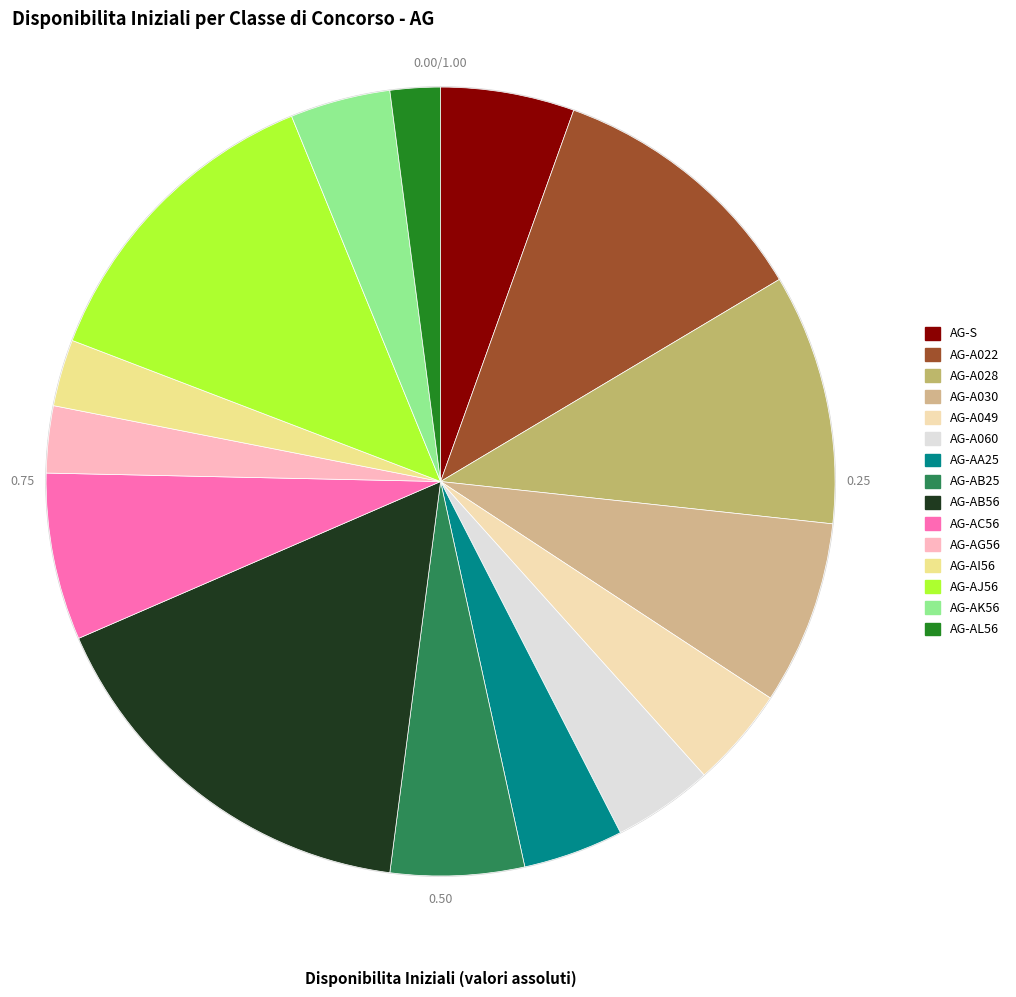

What percentage is the AG-A060 slice, to the nearest percent?

4%